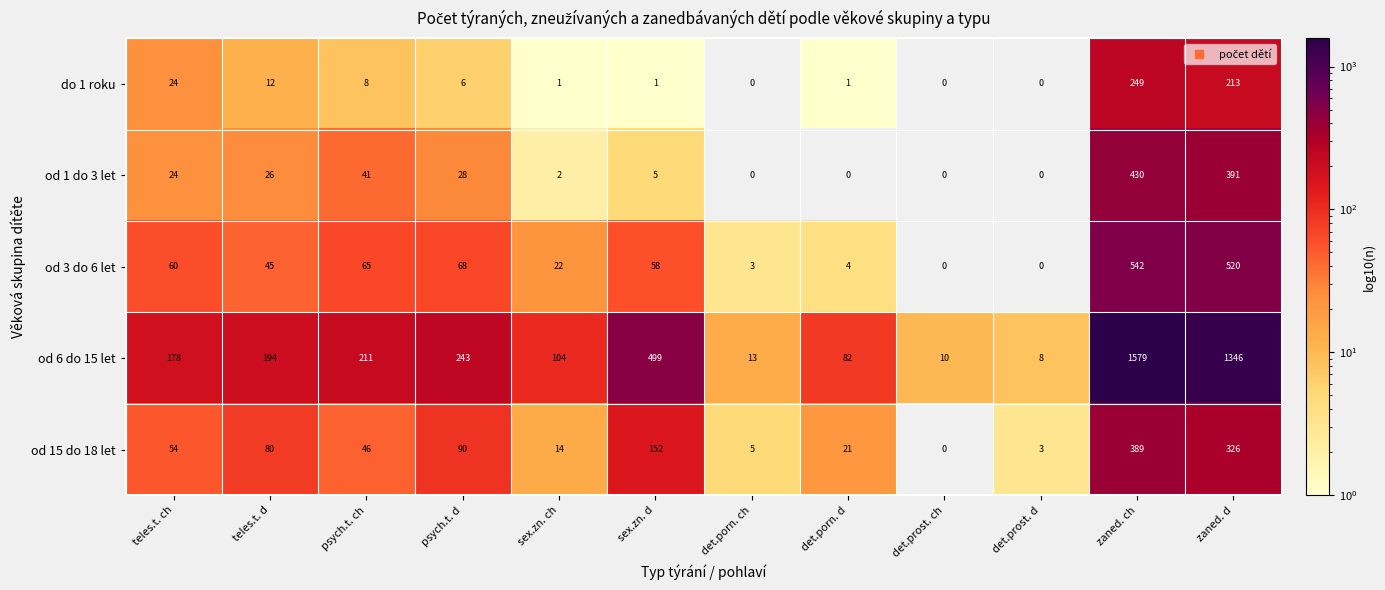

What is the difference between the second highest and minimum values in the od 6 do 15 let series?

1338